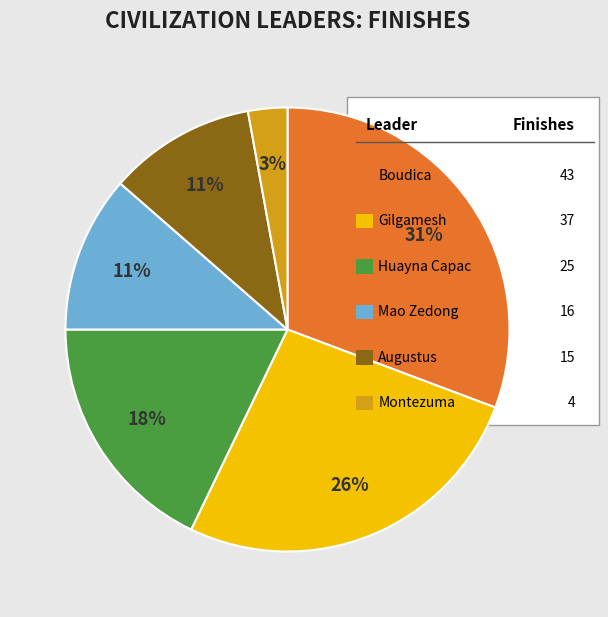

Is there a majority slice in this chart?

No